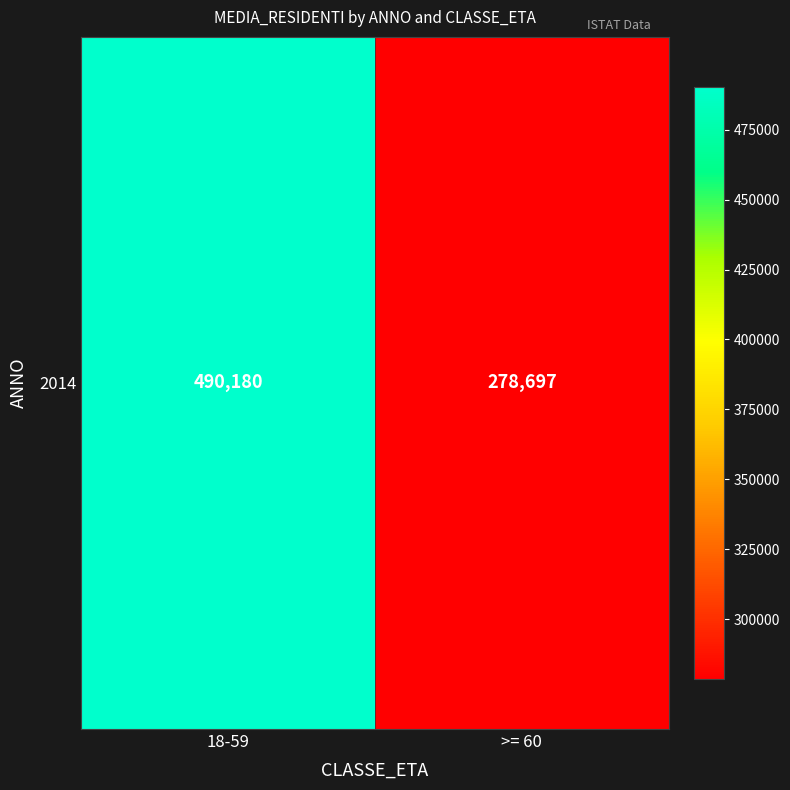

Reading left to right, what are all the values shown in this chart?

18-59=490180	>= 60=278697